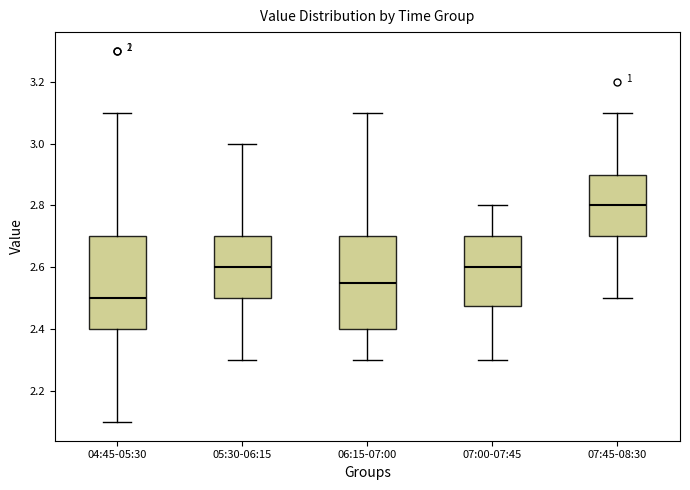

Which box has the lowest median line?

04:45-05:30